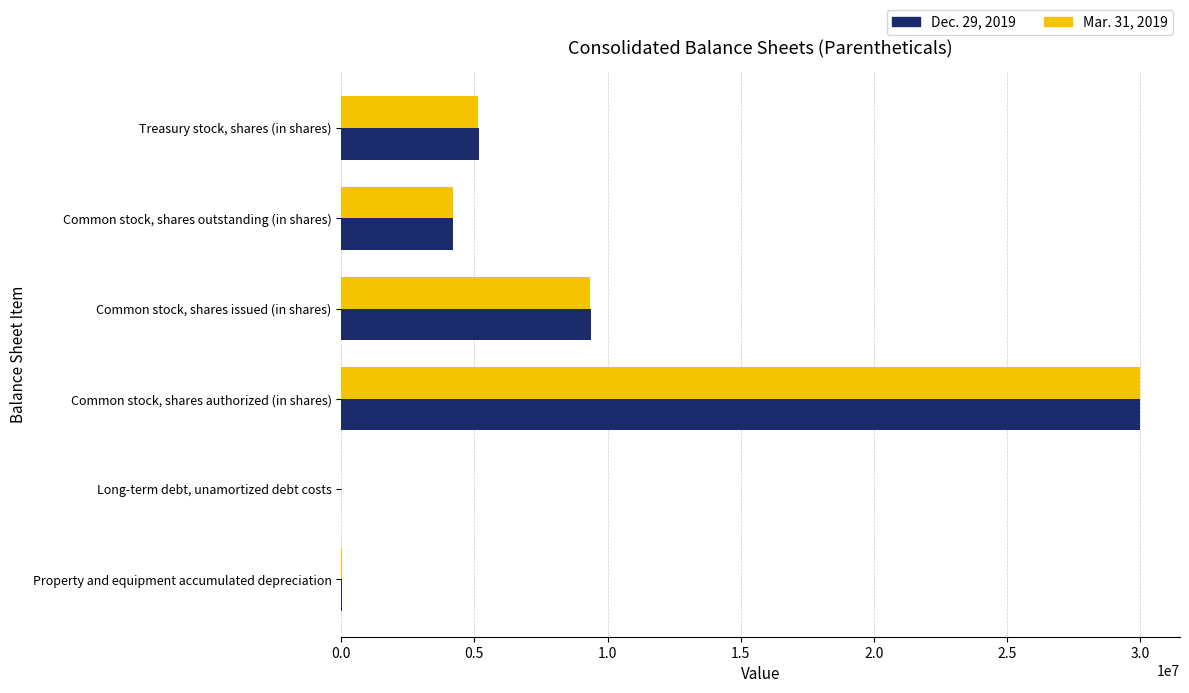

True or false: Dec. 29, 2019 has a value of 2185655 at Treasury stock, shares (in shares).

False